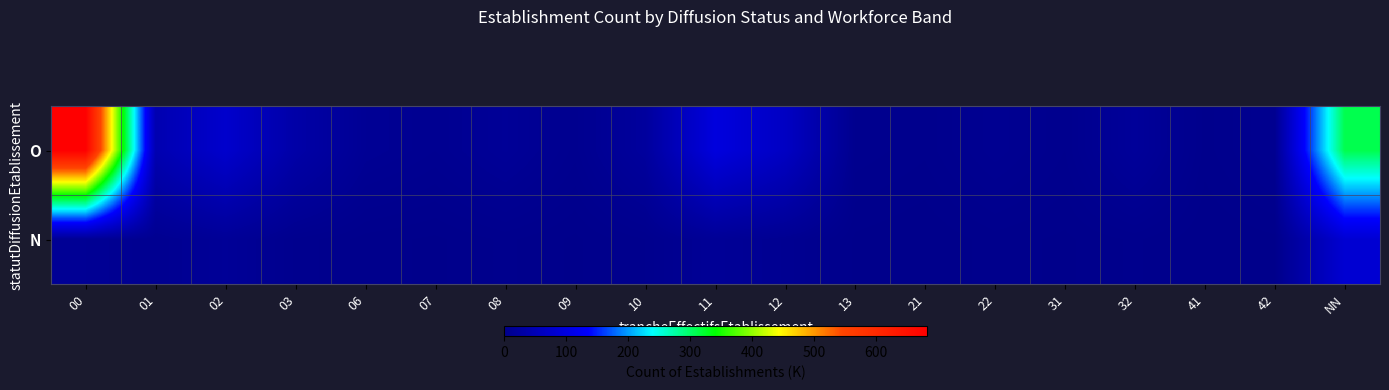

What is the greatest value displayed?

682